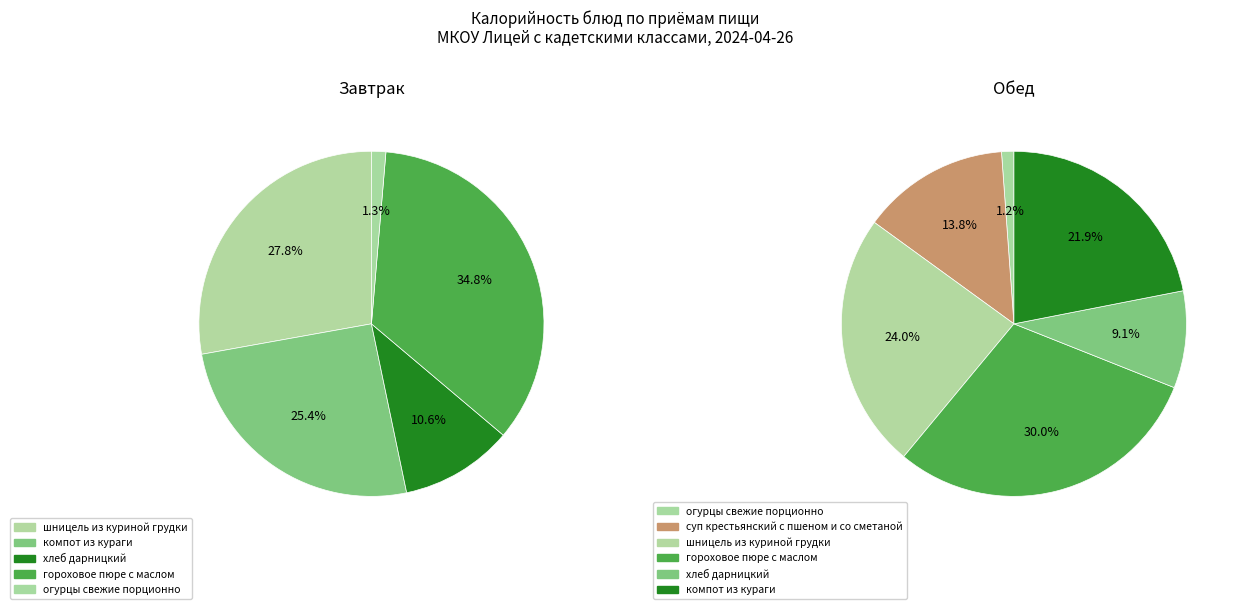

To the nearest percent, what is the difference between the largest and smallest slice percentages?

33%